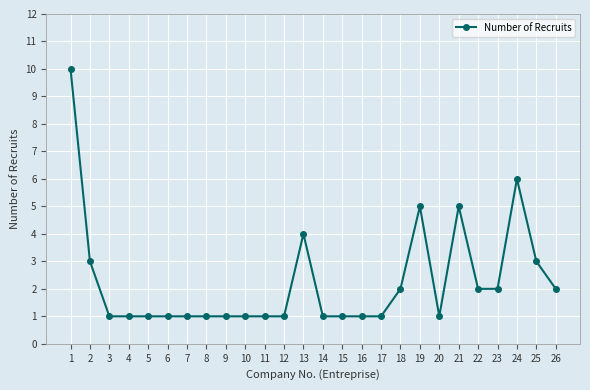

The chart shows a value of 10 at 1. True or false?

True